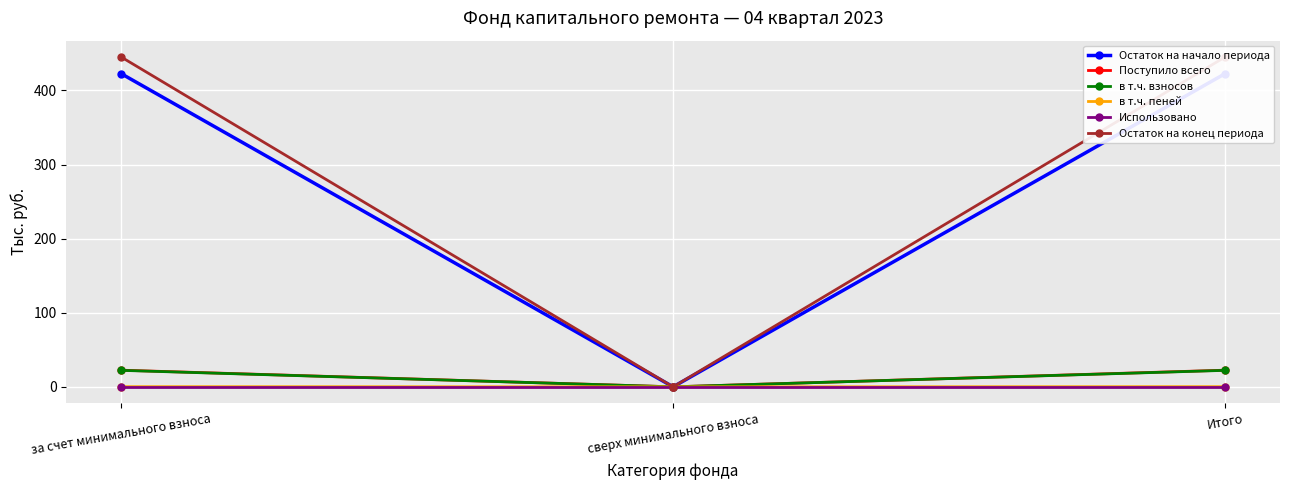

Is it true that в т.ч. пеней equals 0.2 at Итого?

True